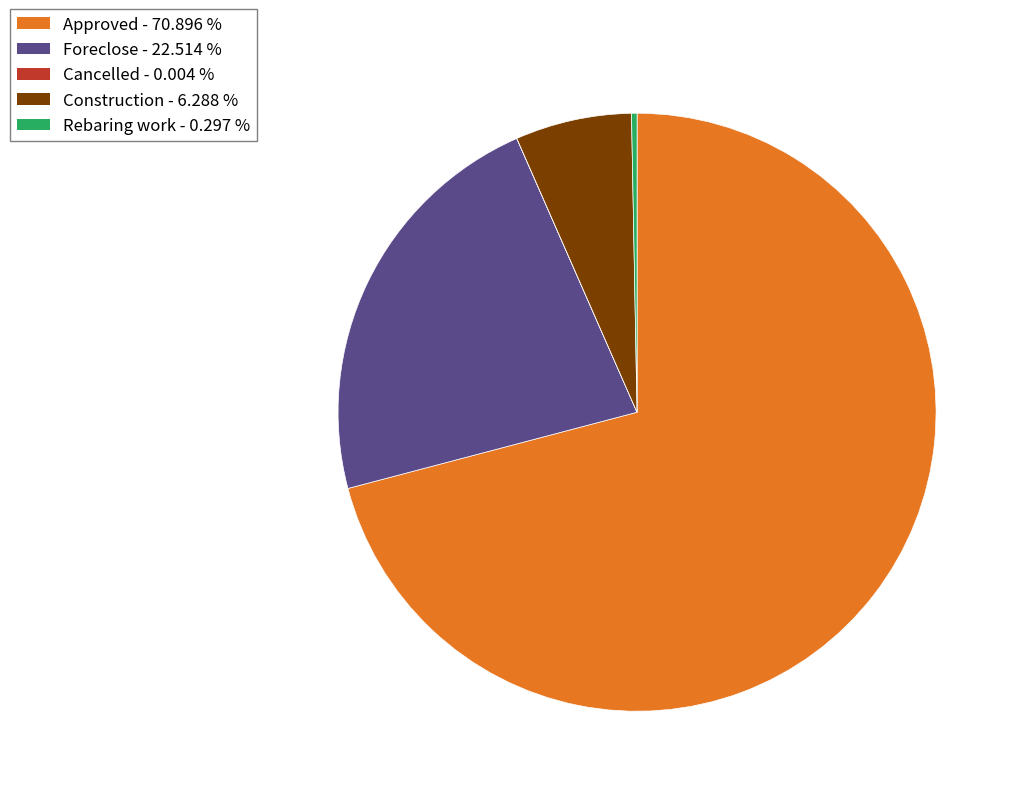

Is there any slice that represents more than half of the pie?

Yes